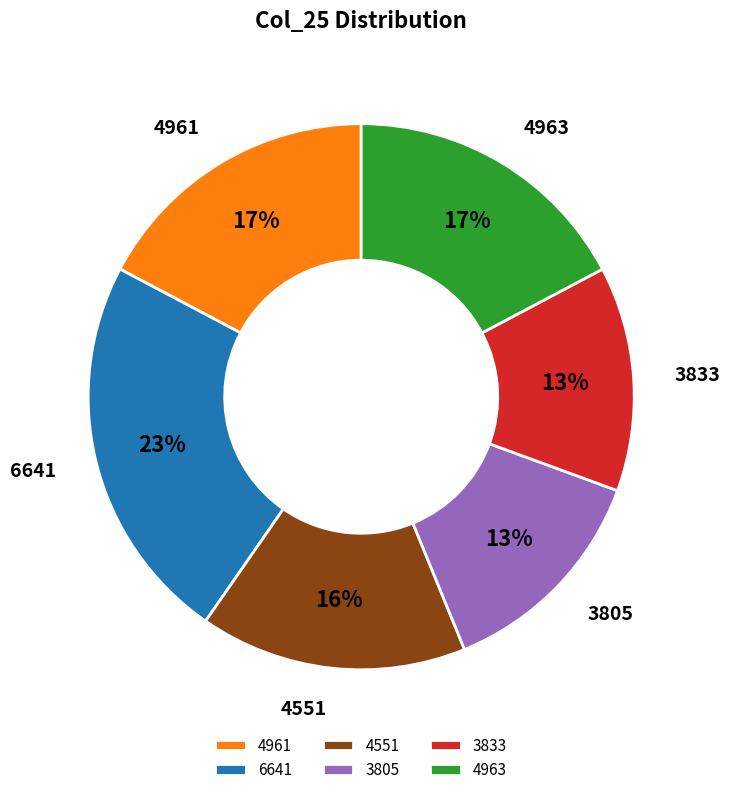

What percentage is the 4961 slice, to the nearest percent?

17%